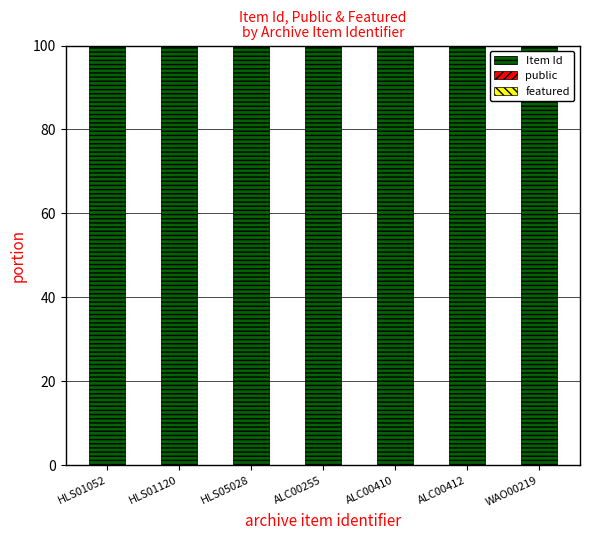

What is the sum of all Item Id values?

699.9